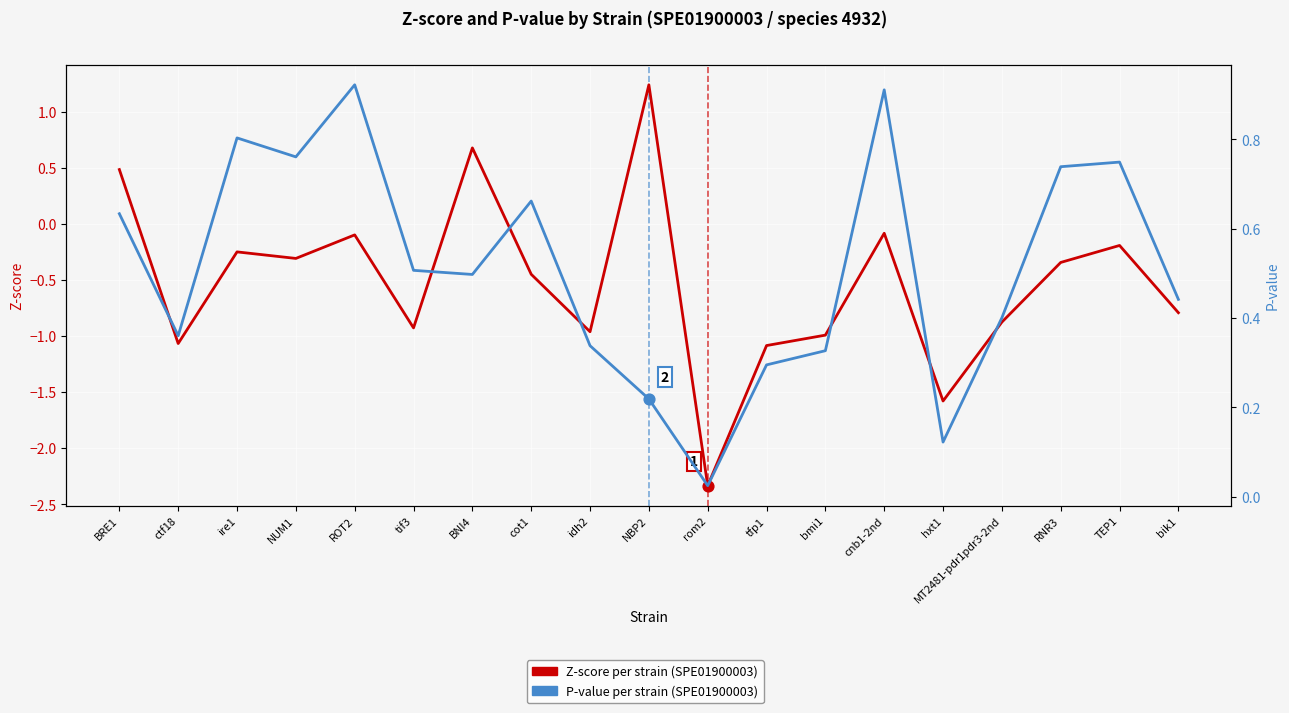

Which series reaches the maximum Y coordinate?

Z-score per strain (SPE01900003)